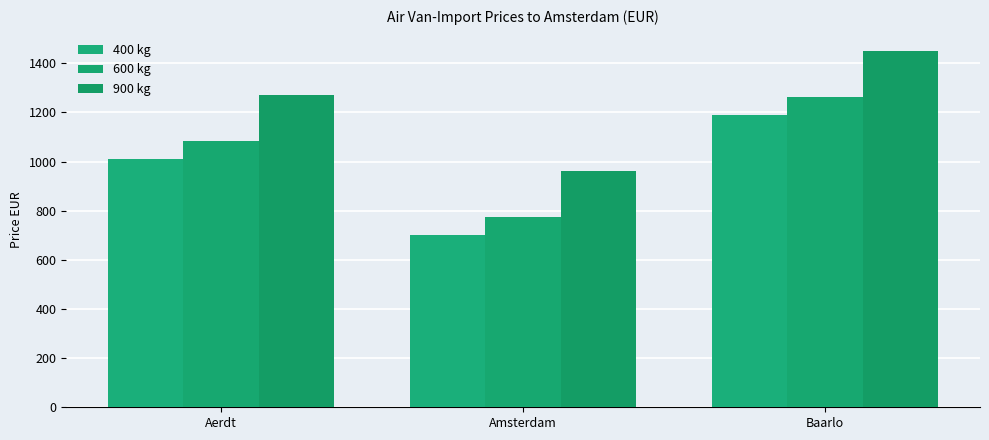

How many groups of bars are there?

3